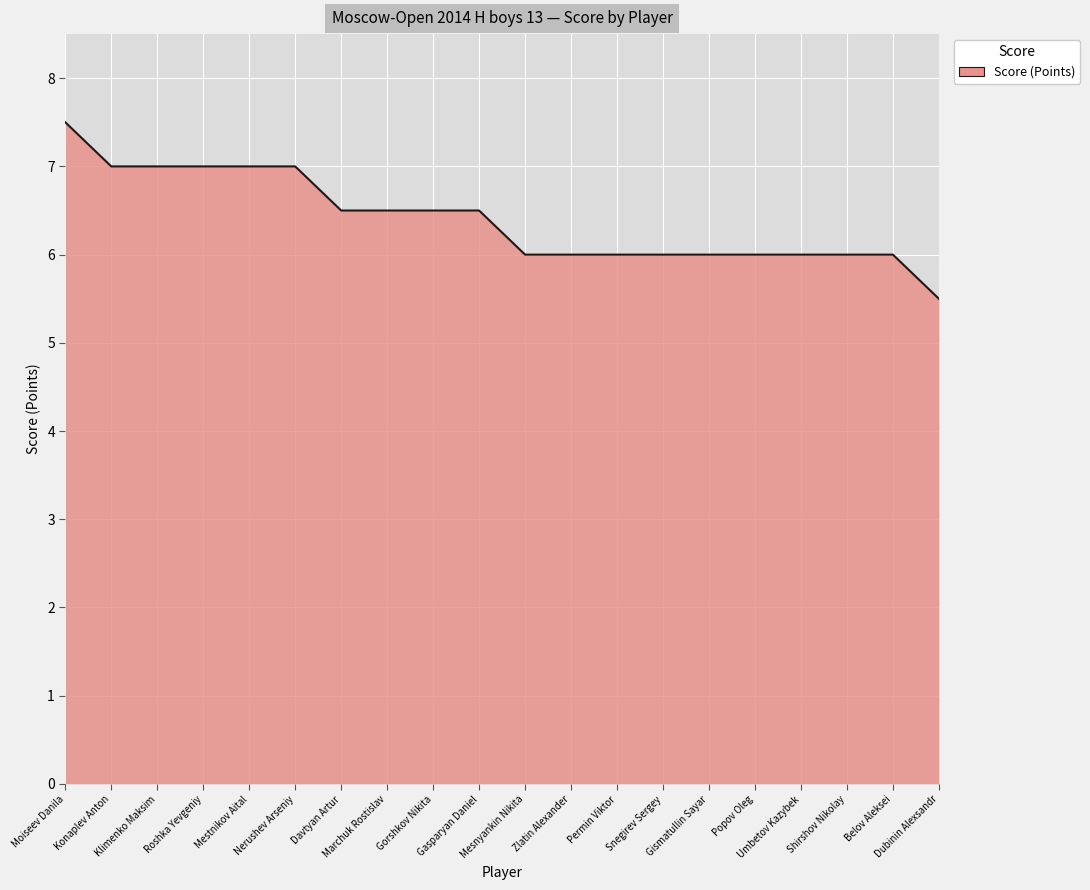

What is the difference between the values at Gorshkov Nikita and Mestnikov Aital?

0.5